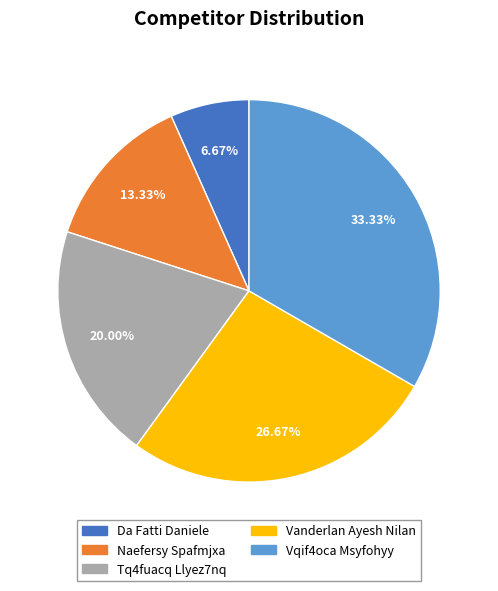

Is the sum of Tq4fuacq Llyez7nq and Da Fatti Daniele greater than half?

No